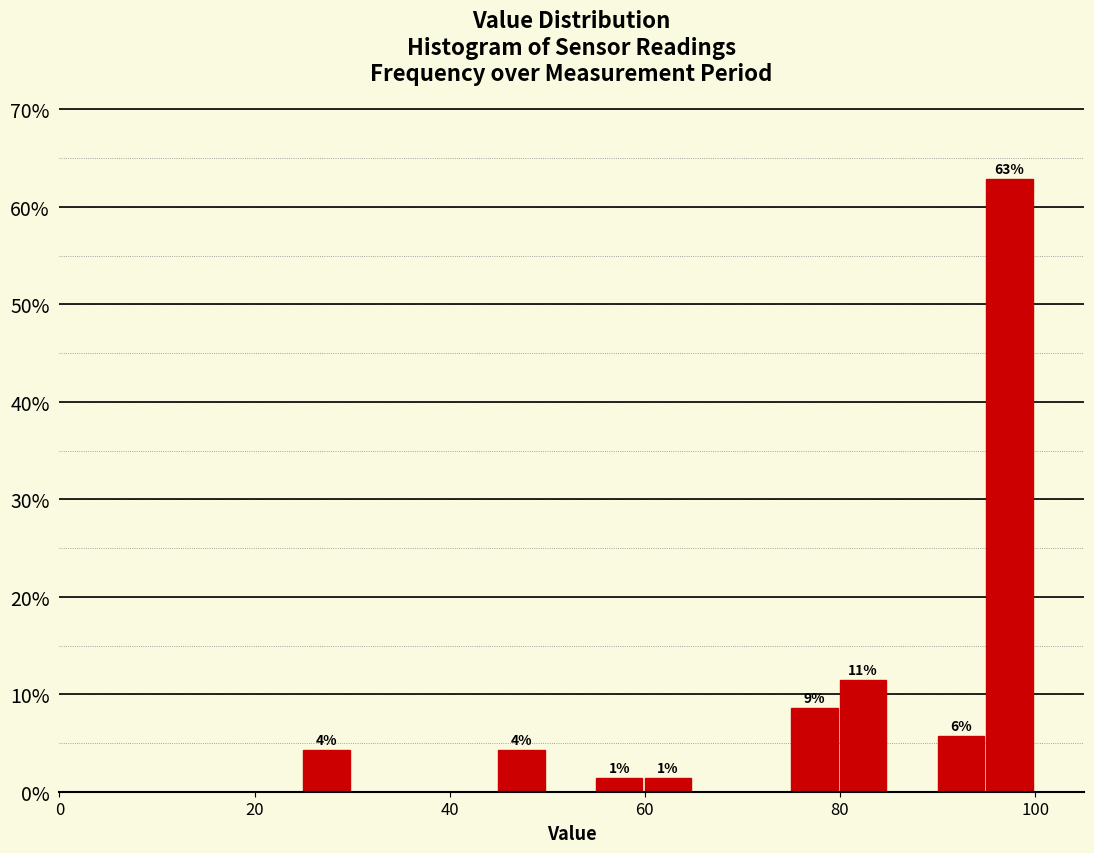

Read against the x-axis, roughly where is the centre of the tallest bar?

98